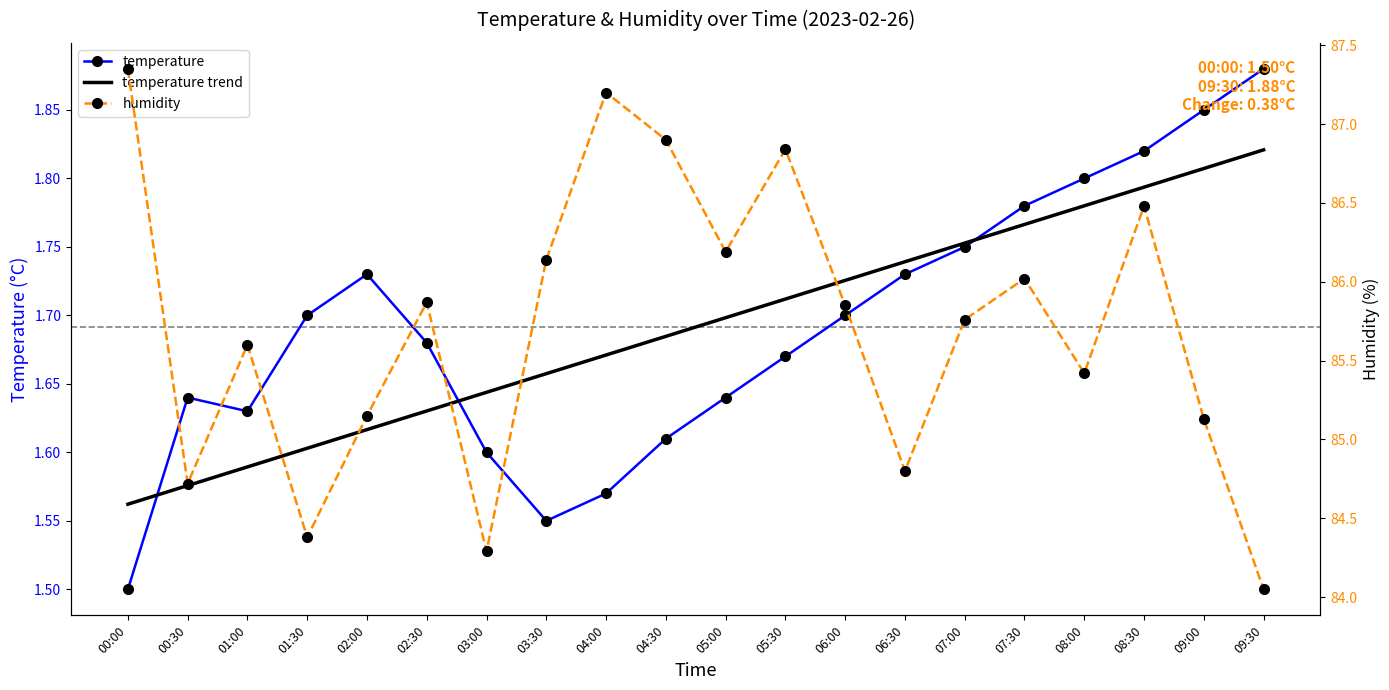

The humidity series shows 43.9 at 05:00. True or false?

False